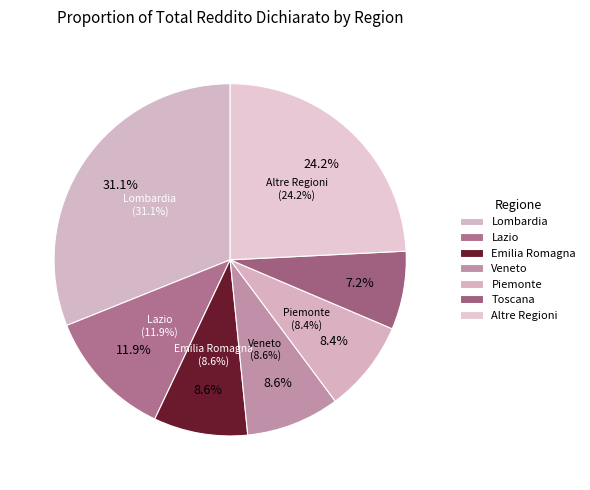

Does Campania account for over 50% of the chart?

No